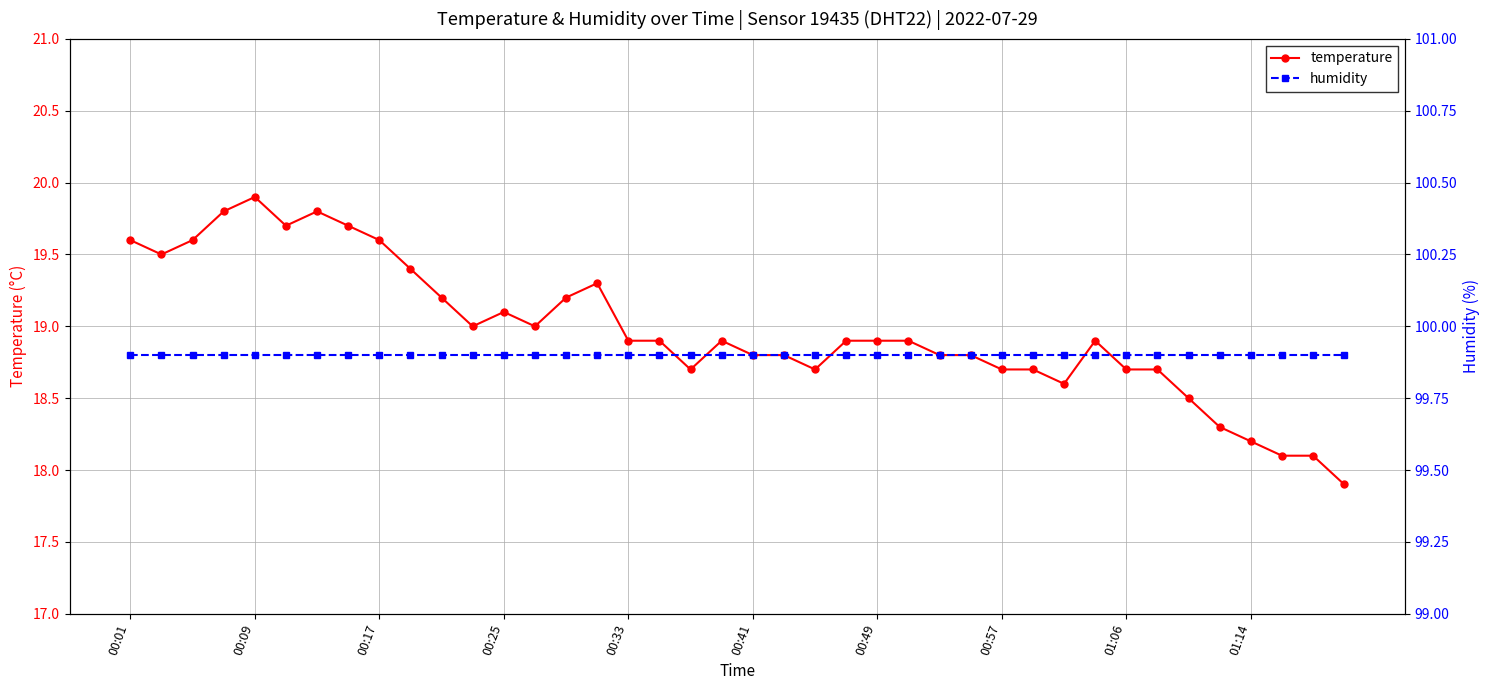

At which label does temperature reach its peak?

00:09